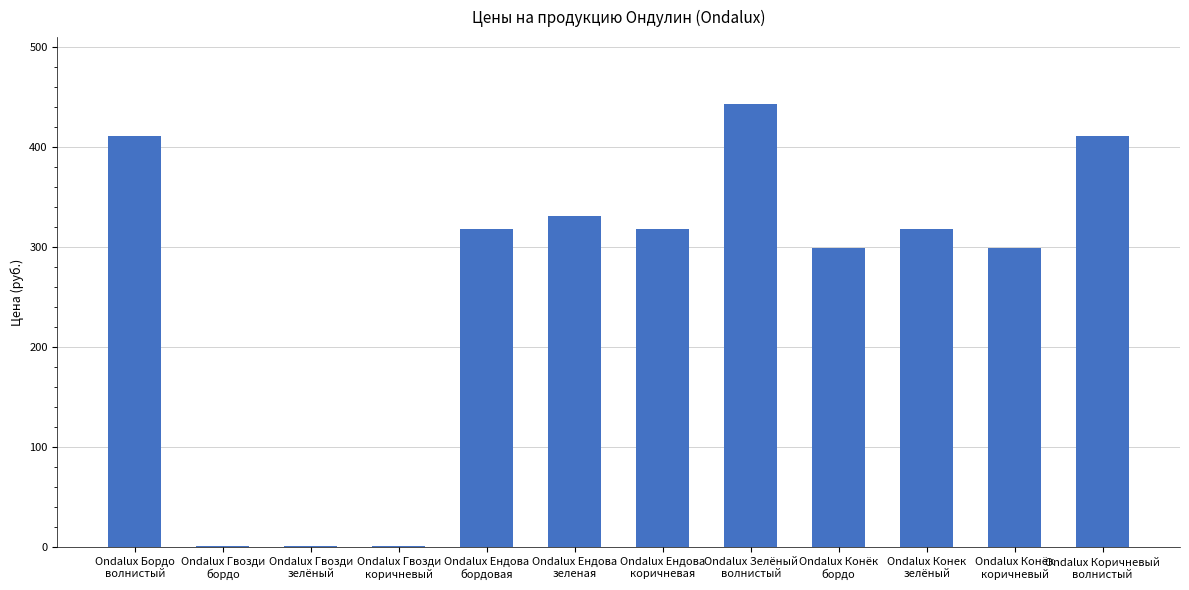

What is the greatest value displayed?

443.6